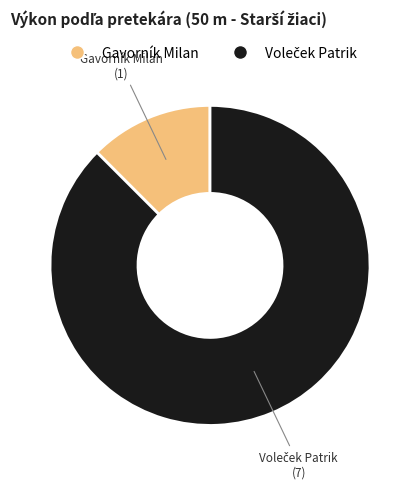

The Gavorník Milan slice represents 12% of the pie. True or false?

True